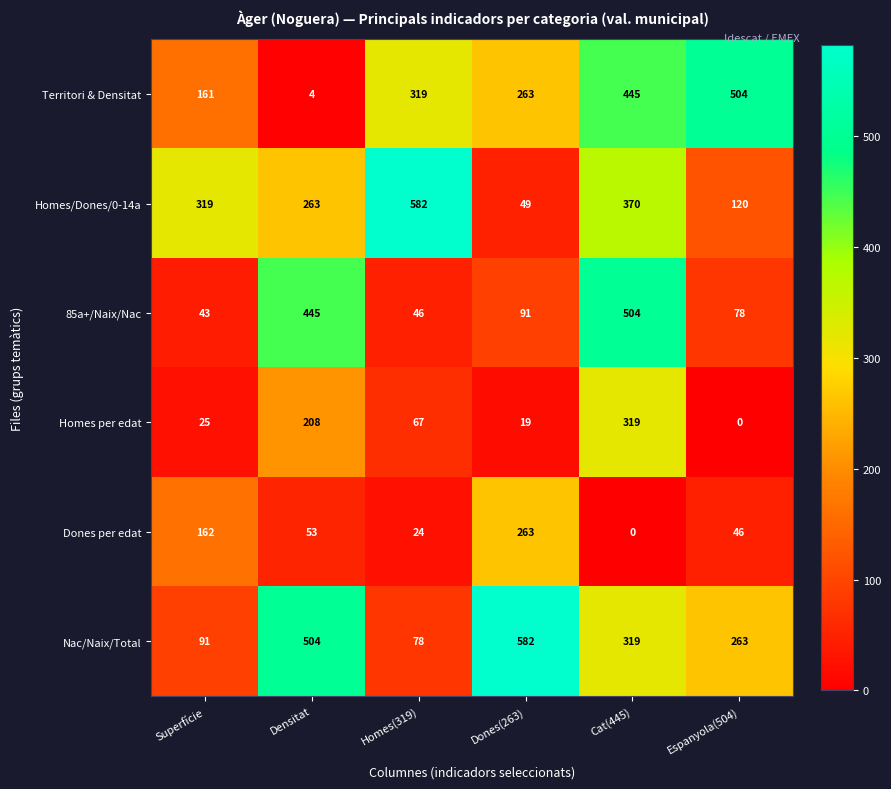

Where does the 85a+/Naix/Nac series first go above 91?

Densitat